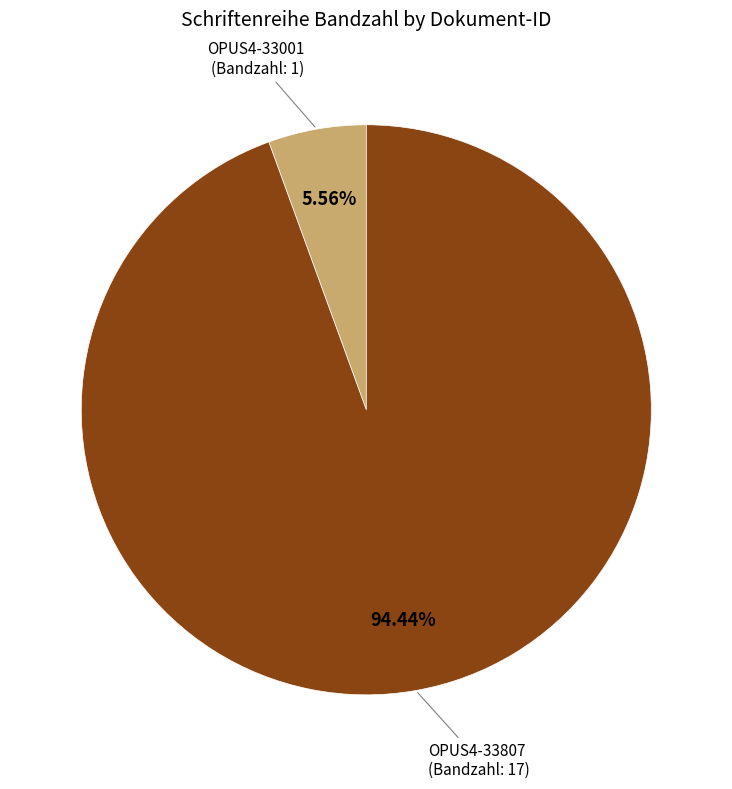

Between OPUS4-33807 and OPUS4-33001, which is larger?

OPUS4-33807